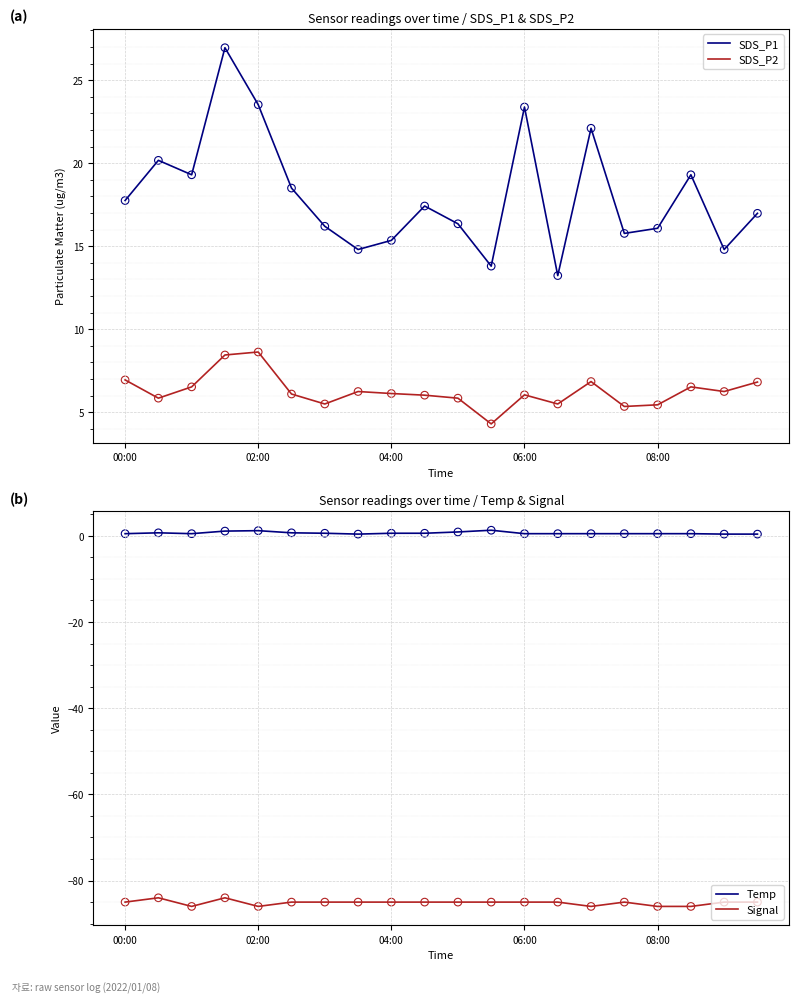

What is the total value across all series at 18?

-63.5